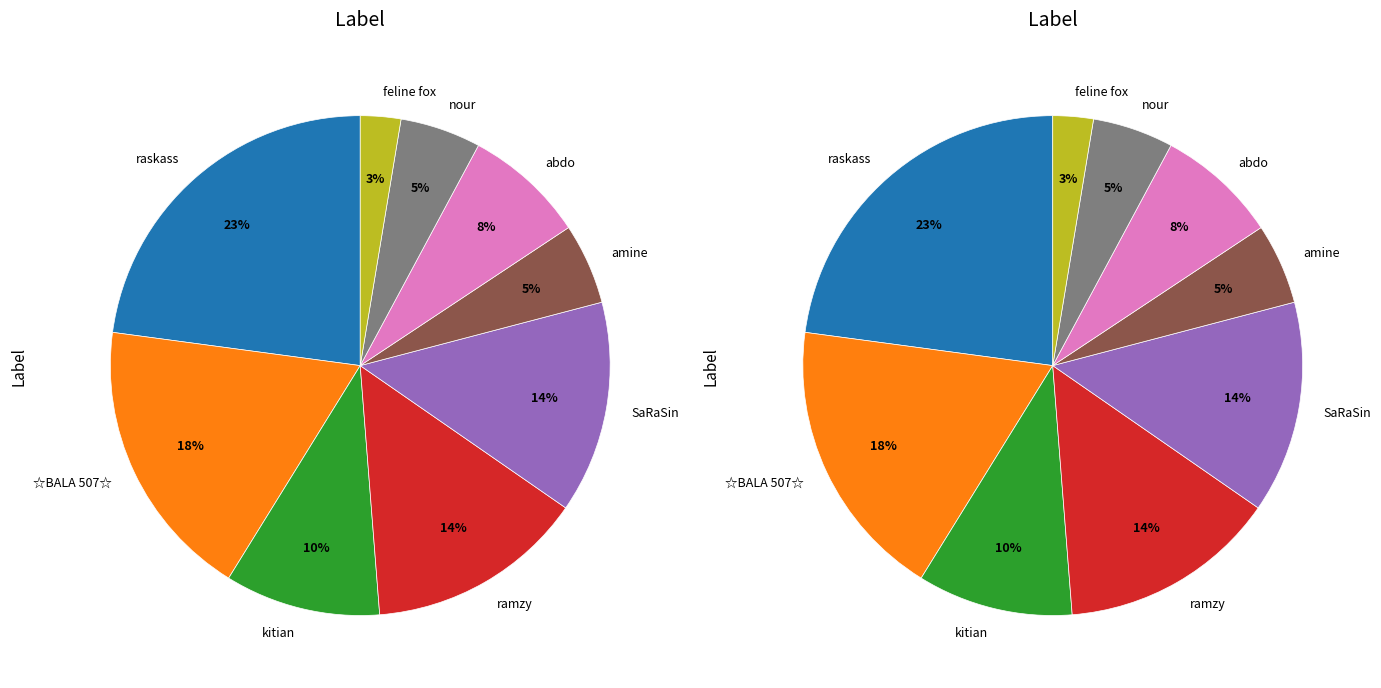

Is the sum of ☆BALA 507☆ and nour greater than half?

No